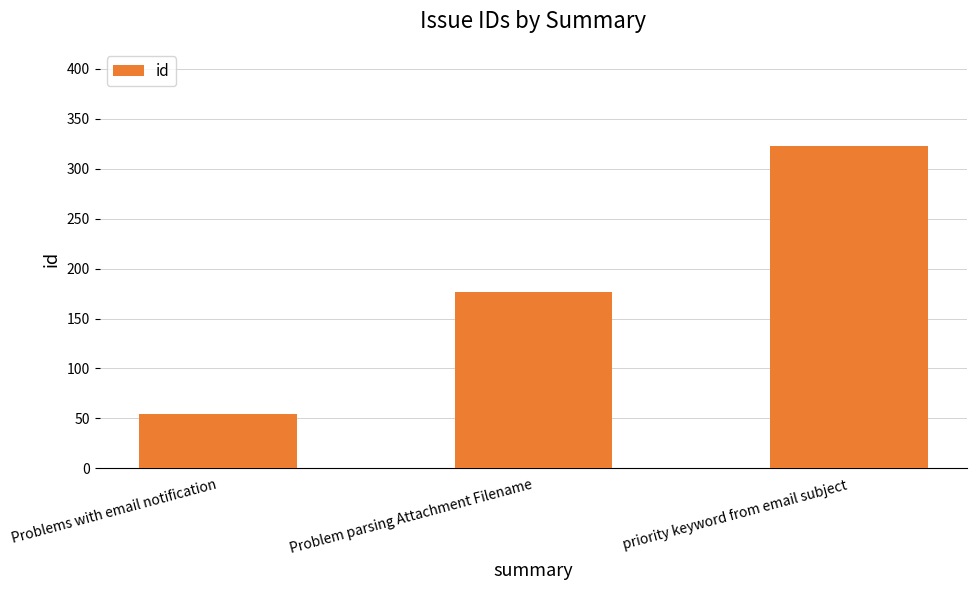

Between Problem parsing Attachment Filename and Problems with email notification, which is larger?

Problem parsing Attachment Filename